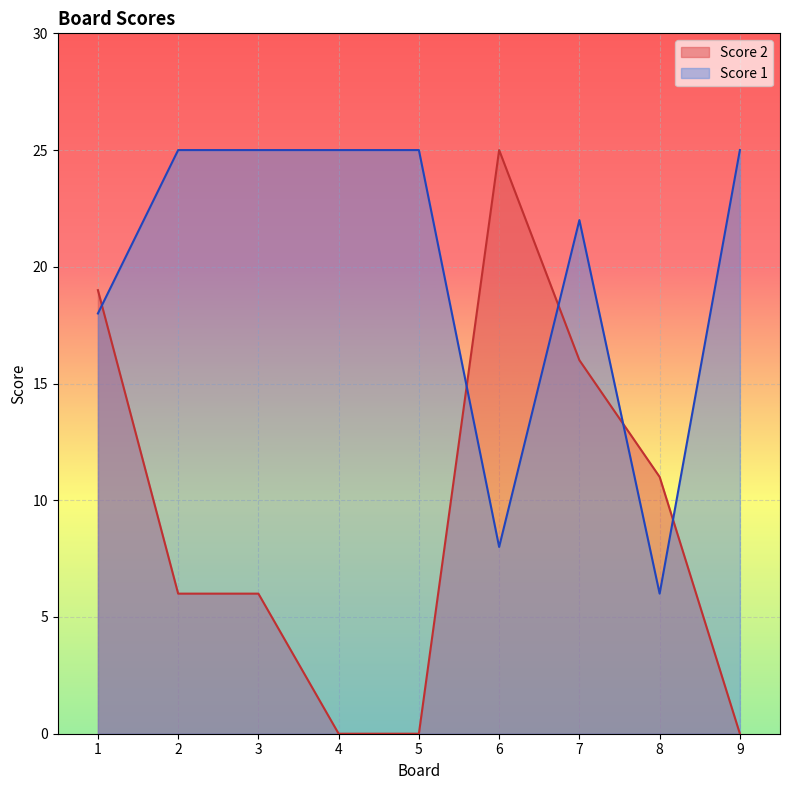

How many lines are shown in the chart?

2